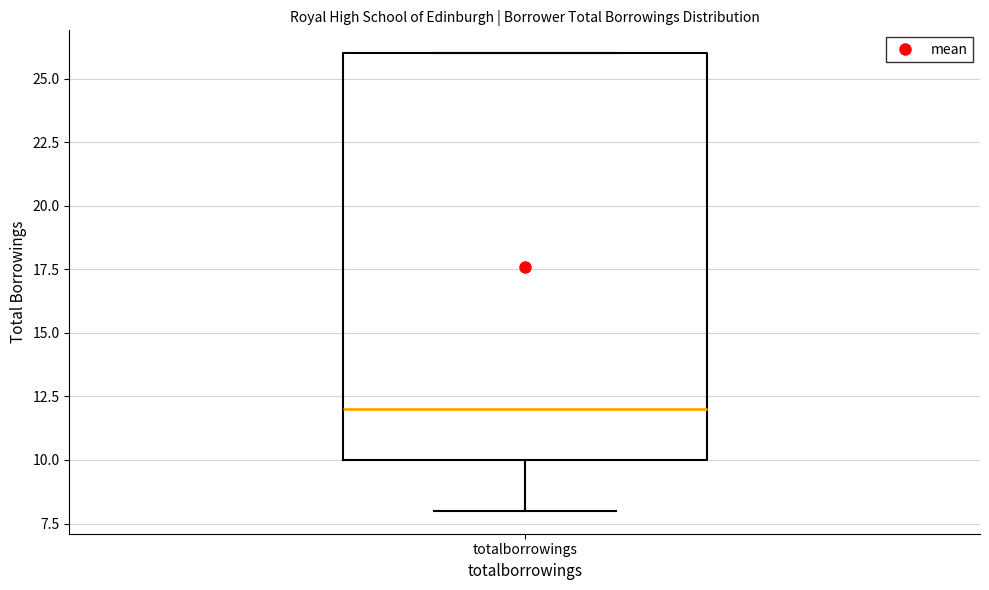

Where is the lower edge of the box for totalborrowings on the y-axis? The values are not printed on the chart, so give them approximately, as read against the axis.

10